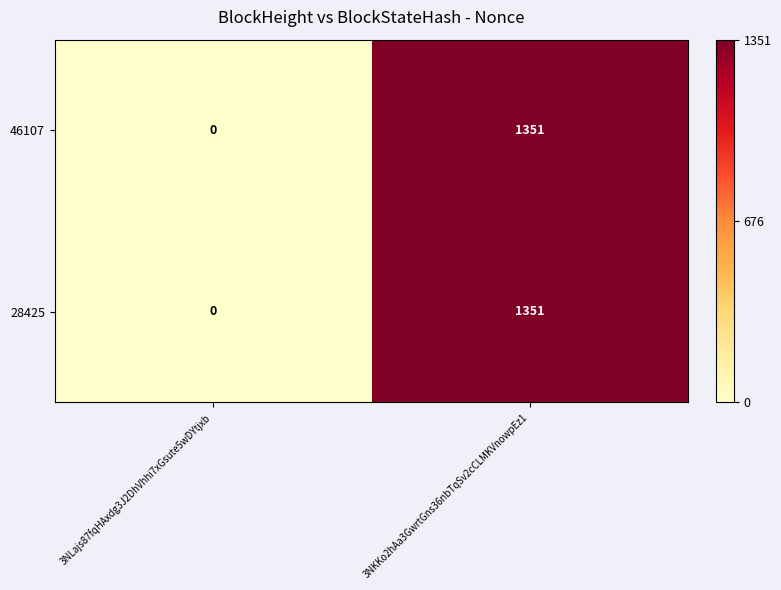

What is the approximate value of 46107 at 3NKKo2hAa3GwrtGns36nbTqSv2cCLMKVnowpEz1, to the nearest 100?

1400